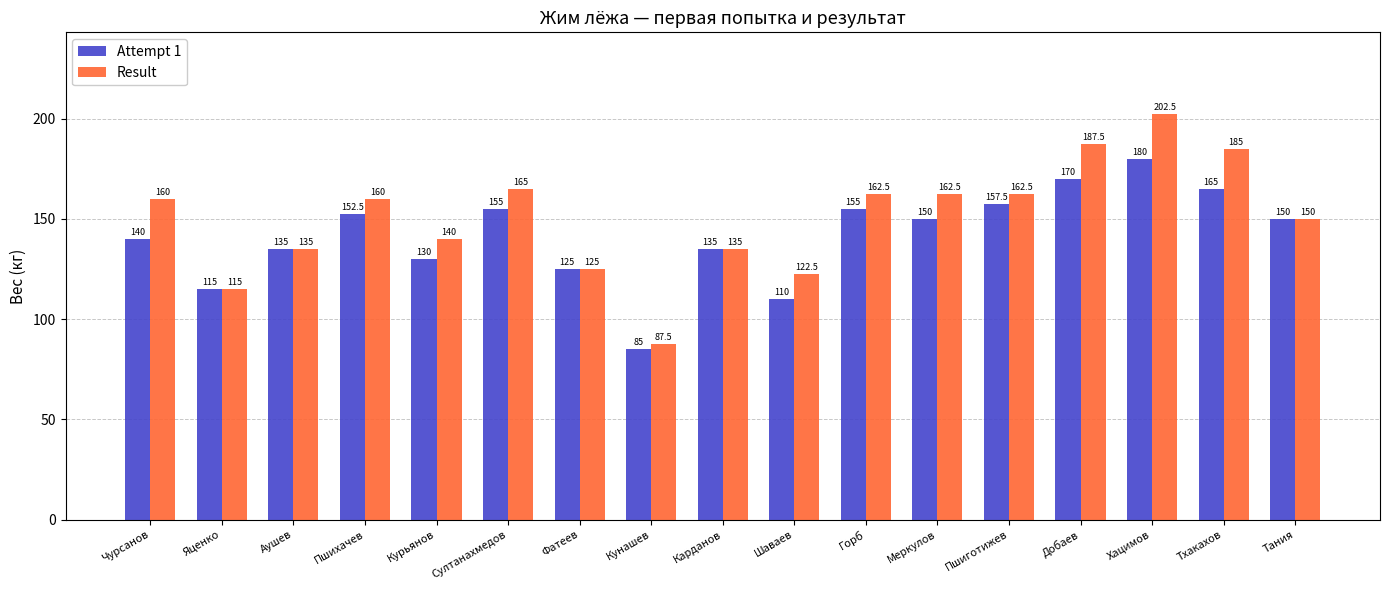

True or false: Result has a value of 187.5 at Добаев.

True